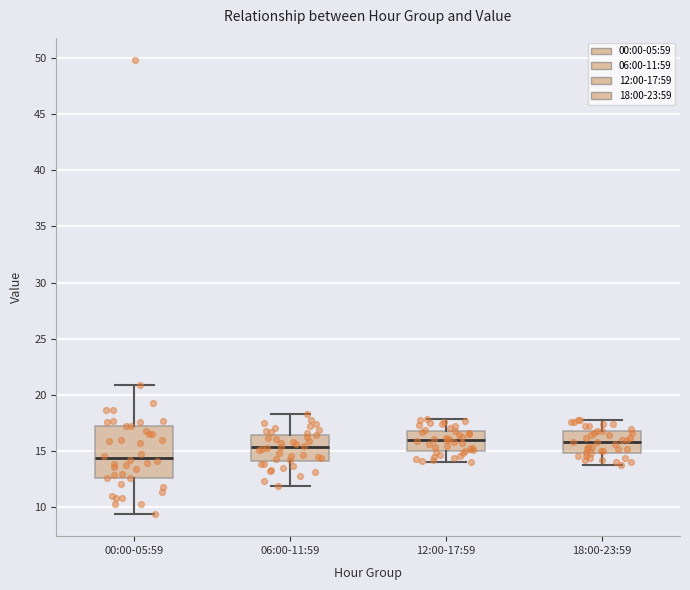

Which box is the tallest, from its lower edge to its upper edge?

00:00-05:59